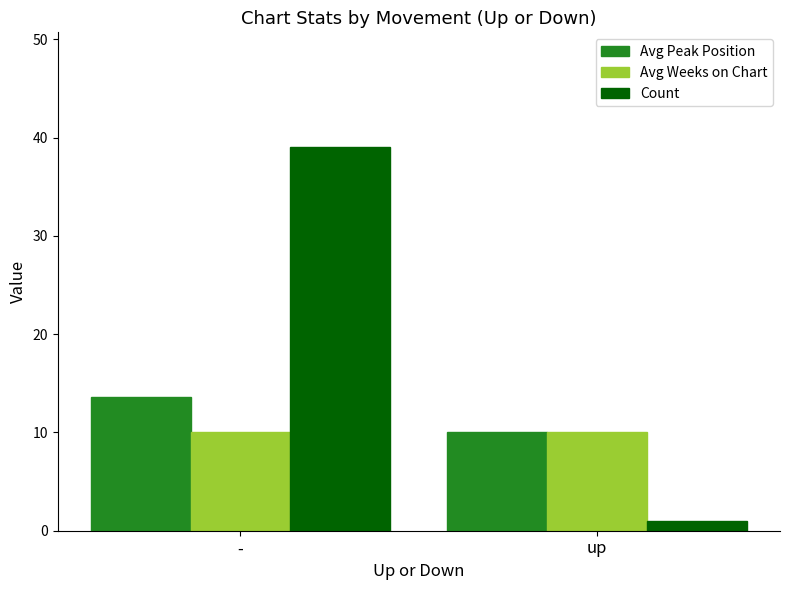

What is the approximate value of Count at up?

1.0